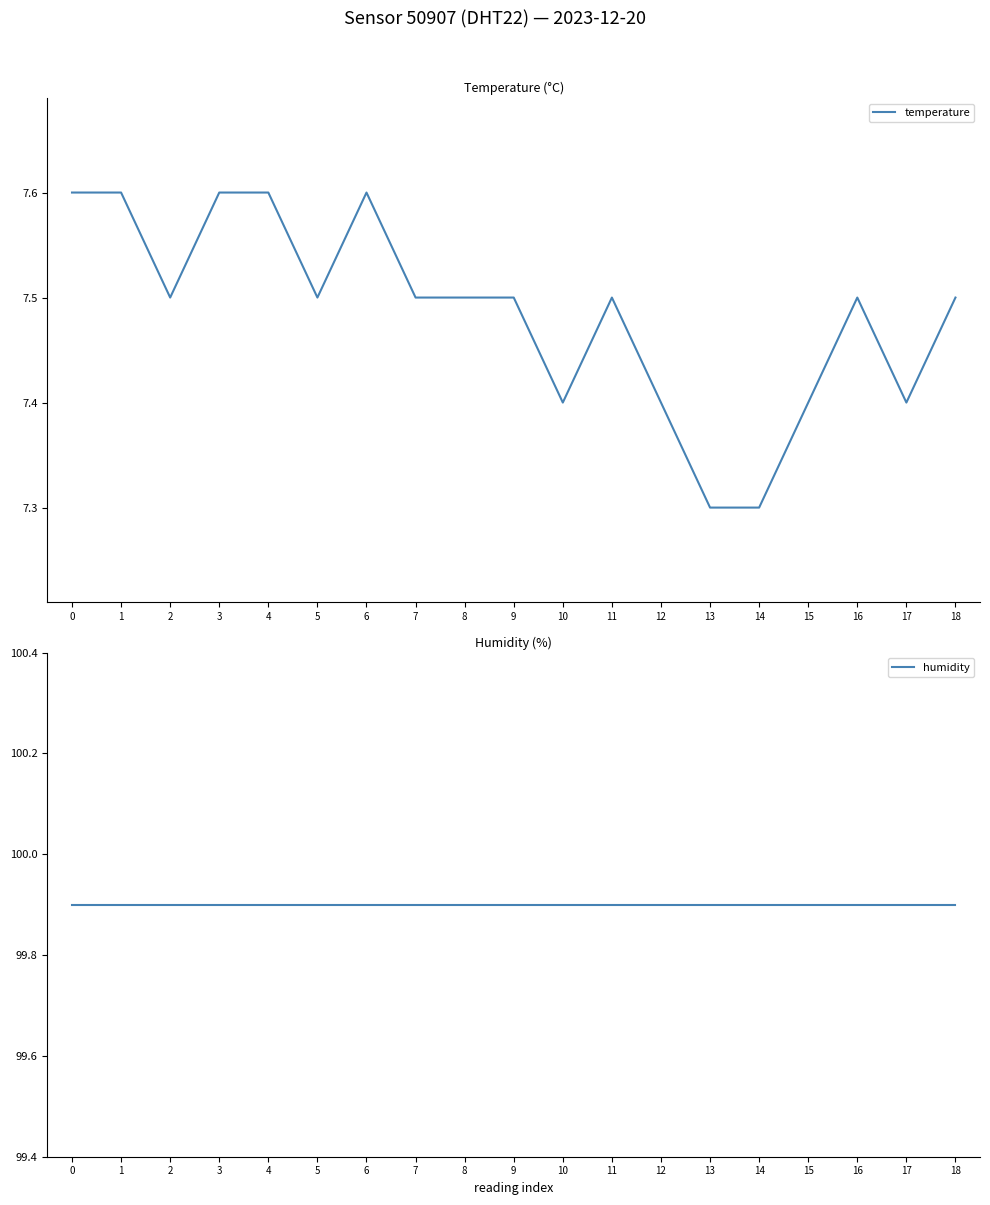

Does the chart have visible grid lines?

No